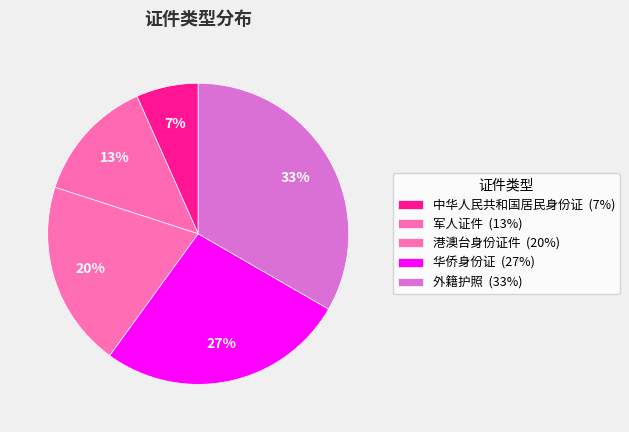

How many slices are in this pie chart?

5